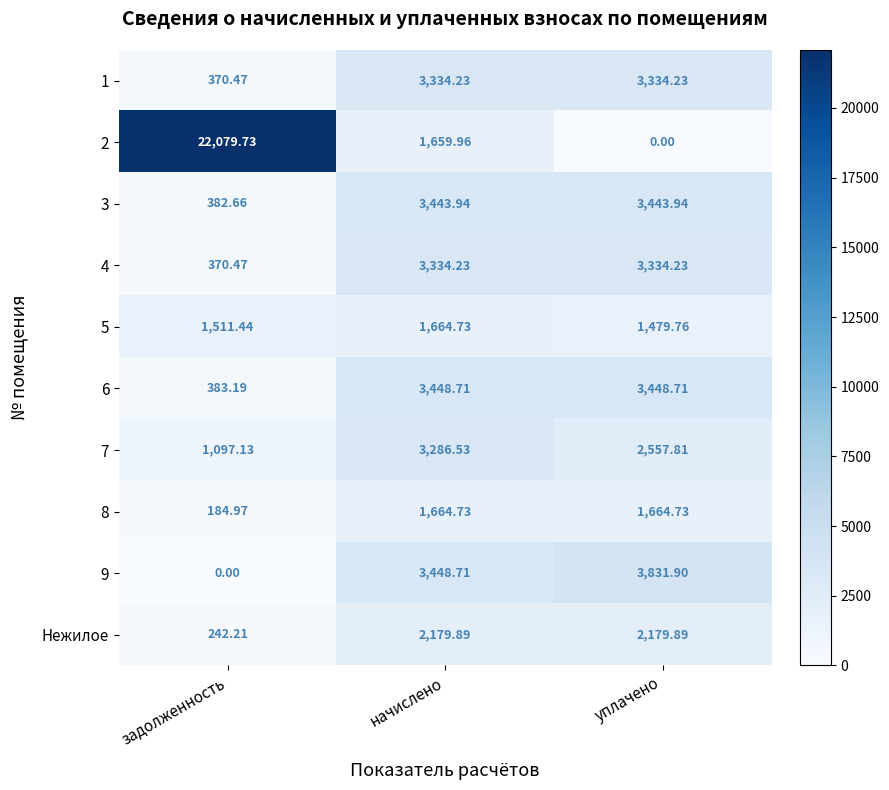

Which series has the largest total across all categories?

2